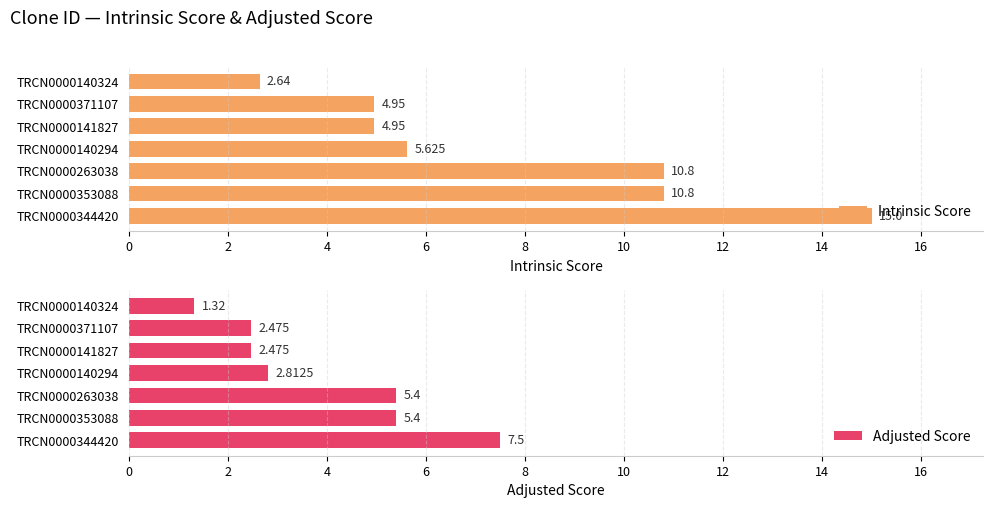

Reading left to right, transcribe all the data shown in this chart.

Intrinsic Score: 15.0	10.8	10.8	5.6	5.0	5.0	2.6
Adjusted Score: 7.5	5.4	5.4	2.8	2.5	2.5	1.3